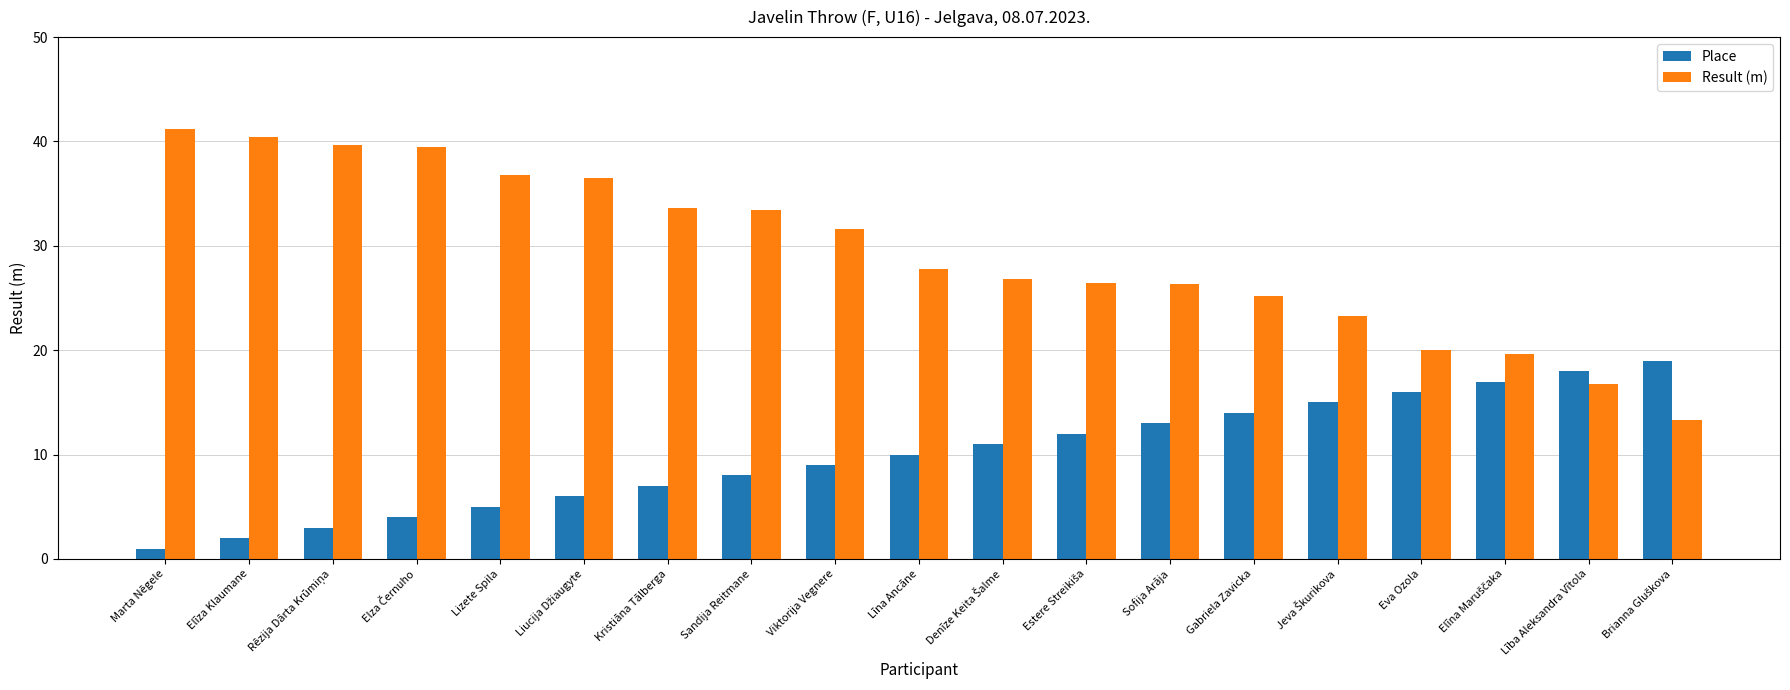

How many series are shown in this chart?

2